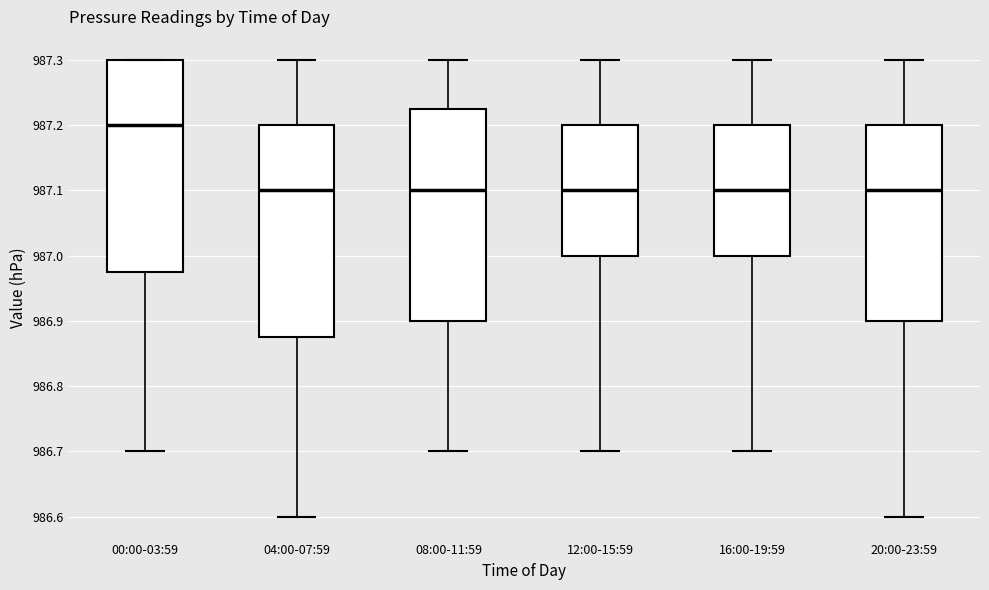

Reading left to right, read every box against the y-axis: the position of its median line, the range the box covers, and the ends of its whiskers. The values are not printed on the chart, so give them approximately, as read against the axis.

00:00-03:59: median 987.20, box 986.98 to 987.30, whiskers 986.70 to 987.30
04:00-07:59: median 987.10, box 986.88 to 987.20, whiskers 986.60 to 987.30
08:00-11:59: median 987.10, box 986.90 to 987.23, whiskers 986.70 to 987.30
12:00-15:59: median 987.10, box 987.00 to 987.20, whiskers 986.70 to 987.30
16:00-19:59: median 987.10, box 987.00 to 987.20, whiskers 986.70 to 987.30
20:00-23:59: median 987.10, box 986.90 to 987.20, whiskers 986.60 to 987.30